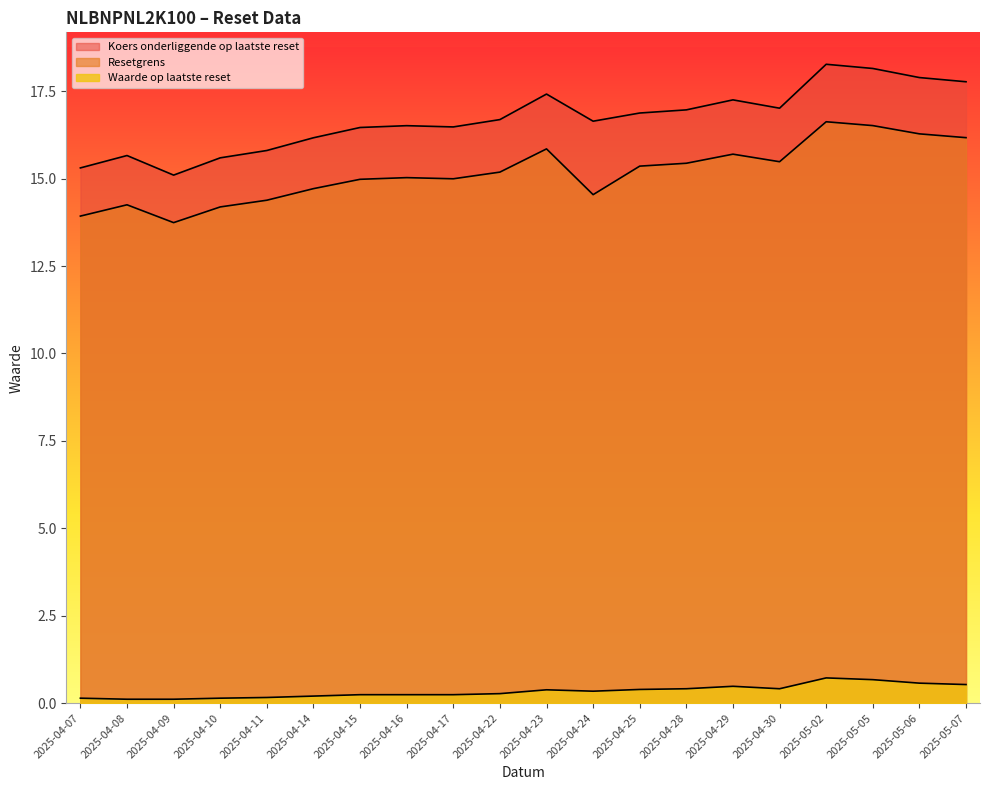

True or false: Resetgrens and Koers onderliggende op laatste reset cross at least once.

False